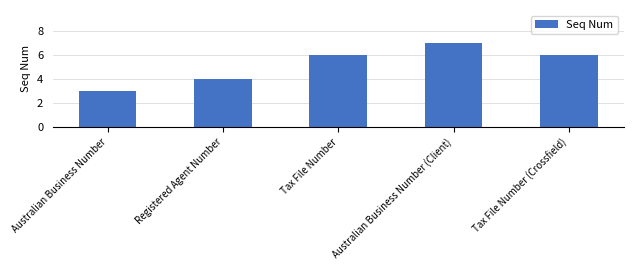

What is the difference between the values at Australian Business Number (Client) and Australian Business Number?

4